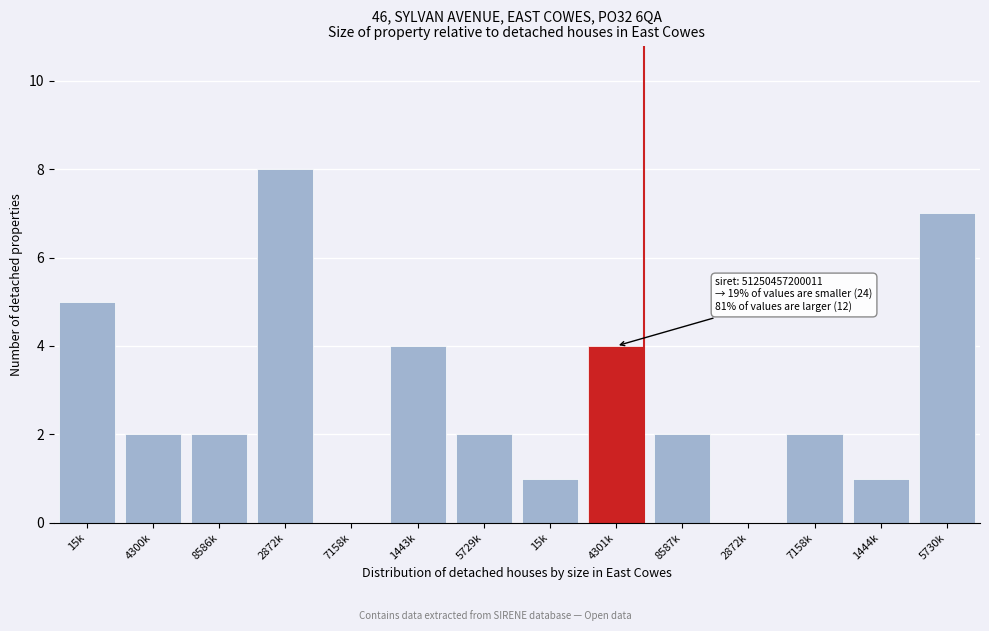

Count the number of data series in this chart.

1